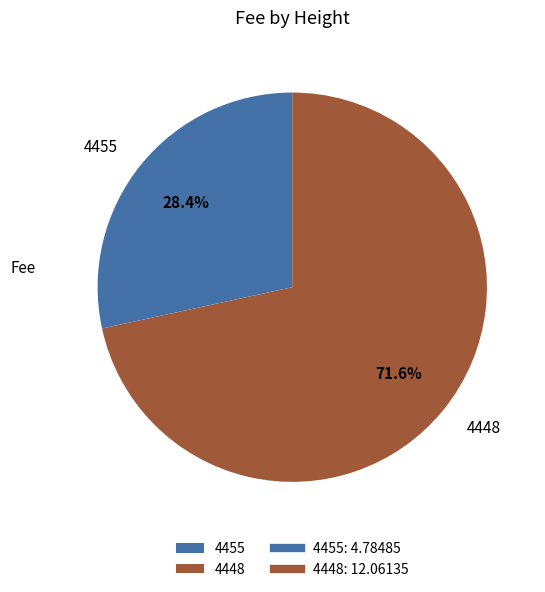

Which has a higher value, 4448 or 4455?

4448